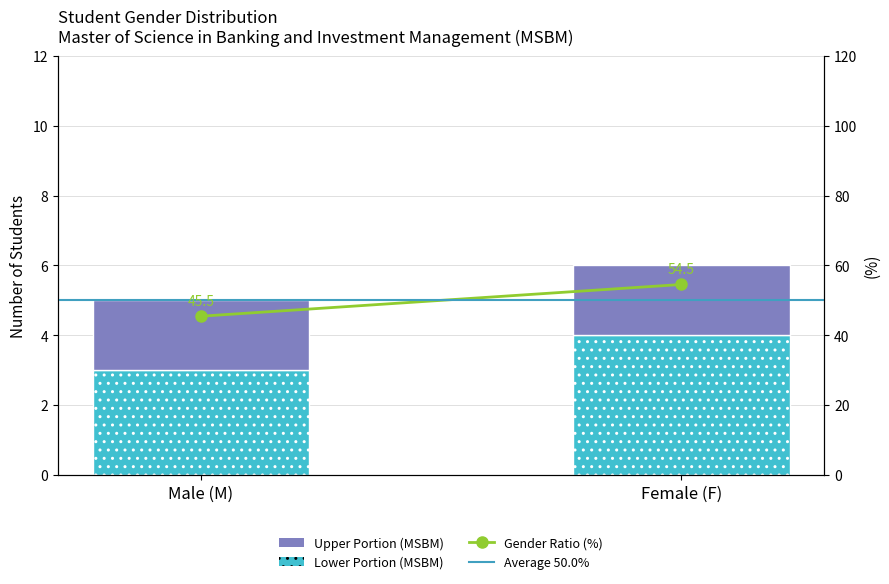

What is the label of the 2nd bar from the left?

Female (F)